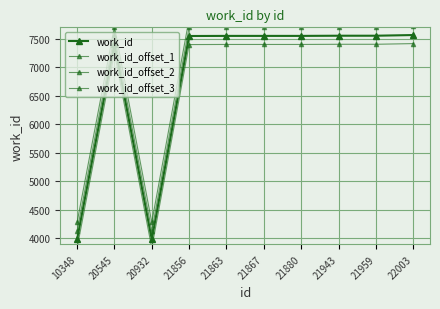

How many lines are shown in the chart?

4